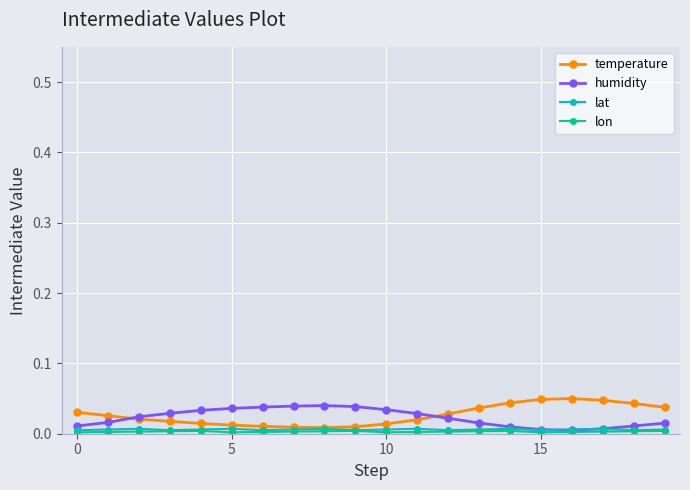

How many lines are shown in the chart?

4